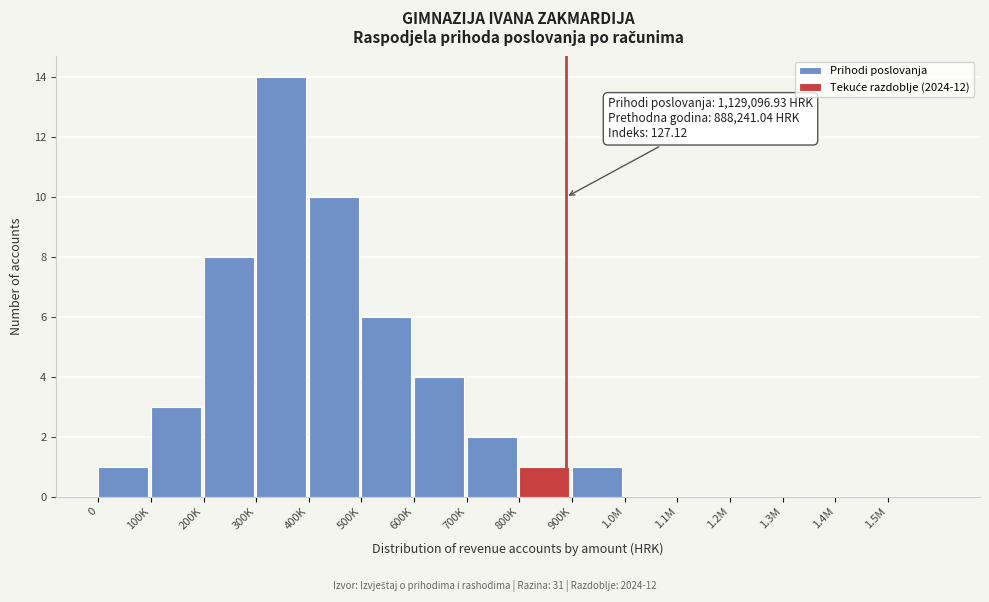

Reading left to right, transcribe all the data shown in this chart.

0=1	100K=3	200K=8	300K=14	400K=10	500K=6	600K=4	700K=2	800K=1	900K=1	1.0M=0	1.1M=0	1.2M=0	1.3M=0	1.4M=0	1.5M=0